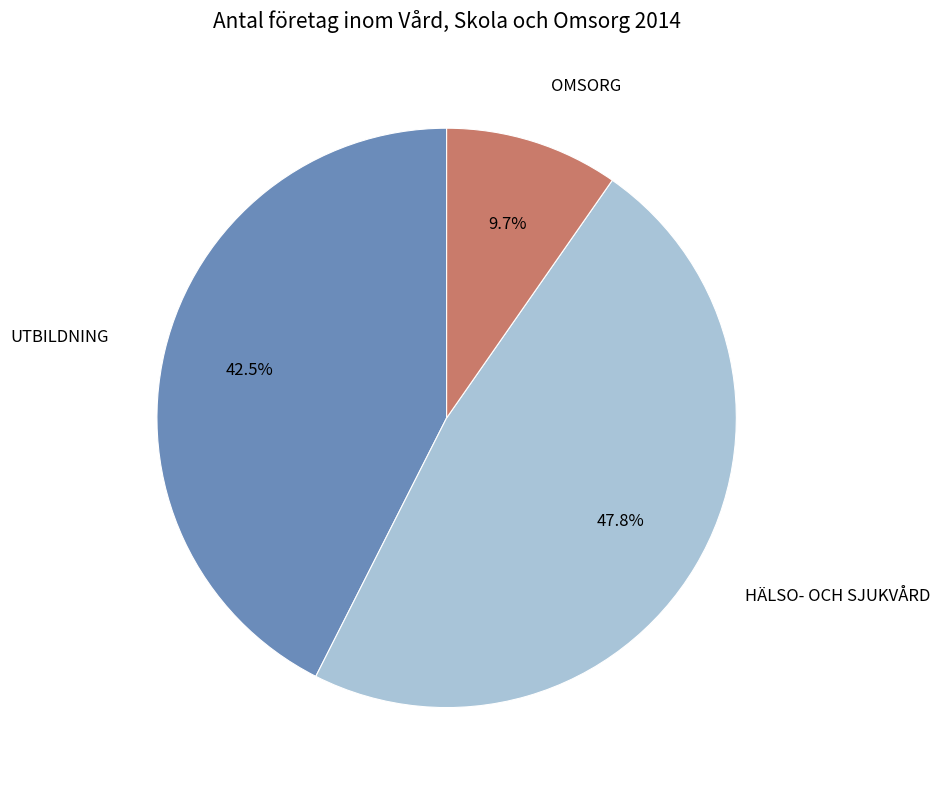

Is there any slice that represents more than half of the pie?

No